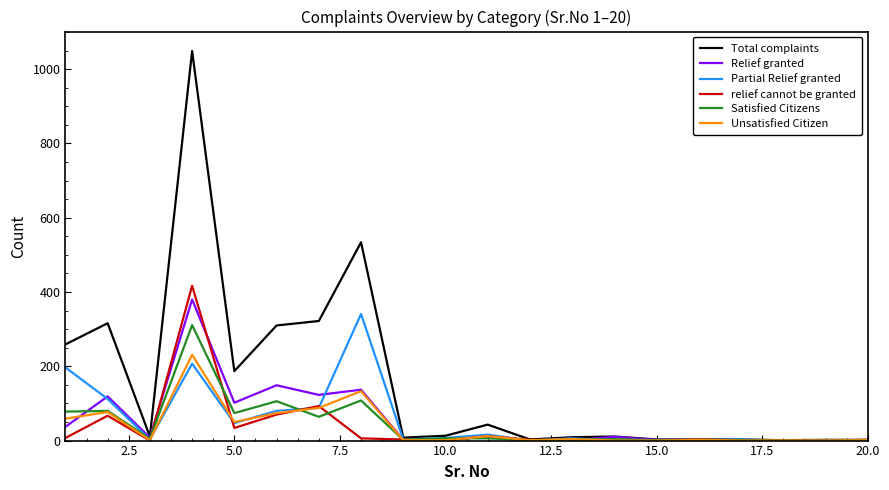

Which series has the largest total across all categories?

Total complaints